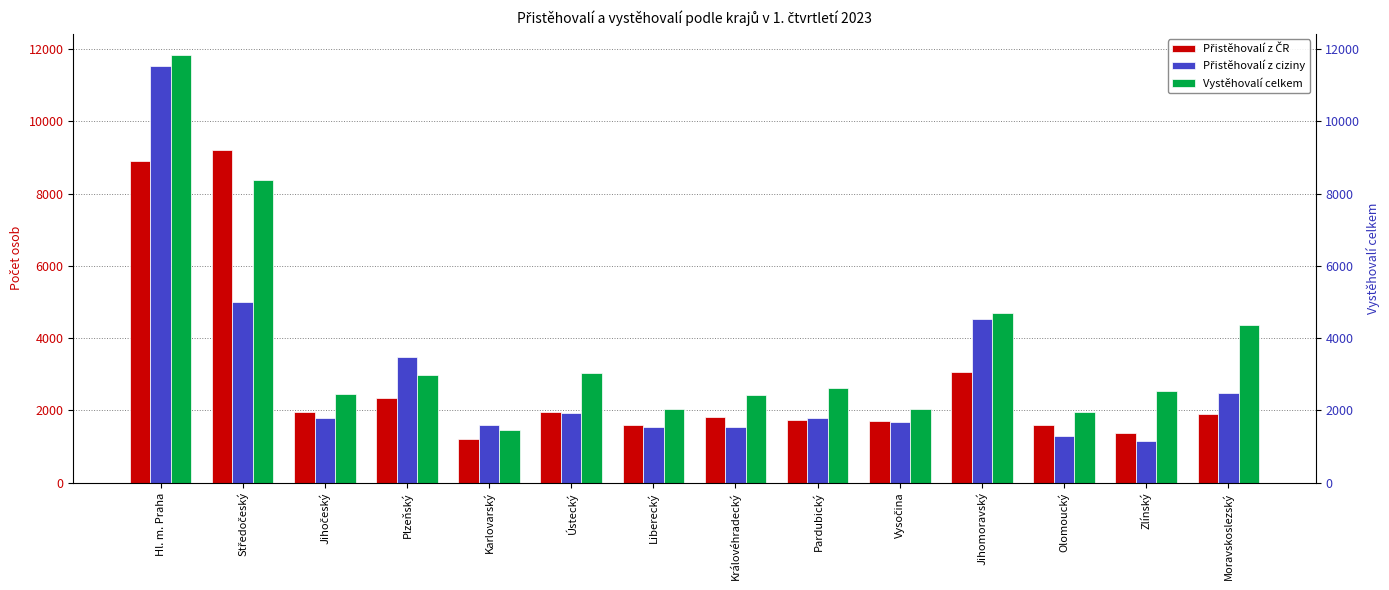

What is the approximate value of Přistěhovalí z ciziny at Zlínský?

1153